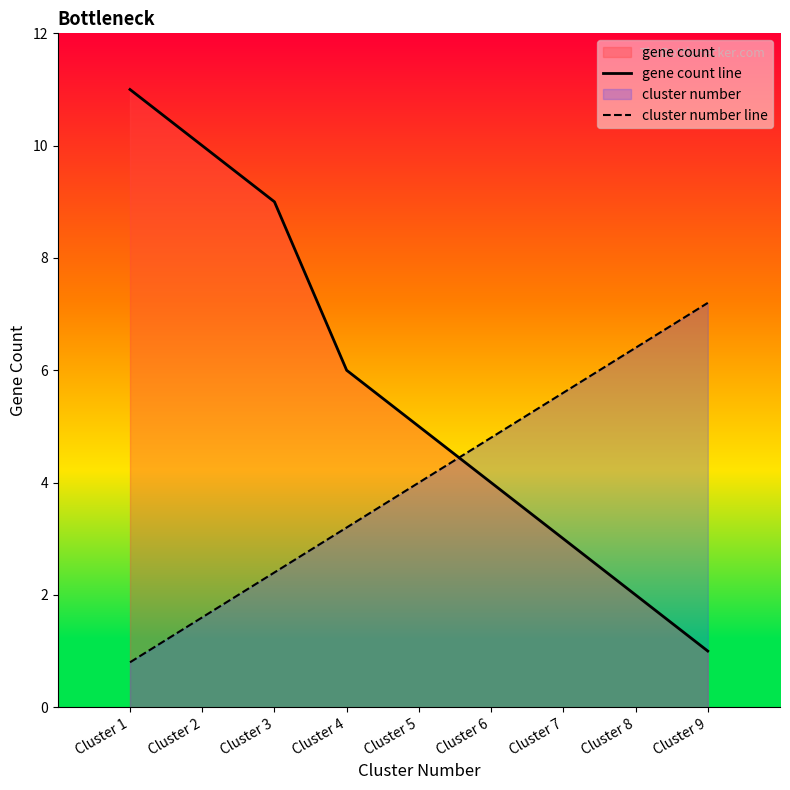

Reading right to left, transcribe all the data shown in this chart.

gene count line: Cluster 9=1.0	Cluster 8=2.0	Cluster 7=3.0	Cluster 6=4.0	Cluster 5=5.0	Cluster 4=6.0	Cluster 3=9.0	Cluster 2=10.0	Cluster 1=11.0
cluster number line: Cluster 9=7.2	Cluster 8=6.4	Cluster 7=5.6	Cluster 6=4.8	Cluster 5=4.0	Cluster 4=3.2	Cluster 3=2.4	Cluster 2=1.6	Cluster 1=0.8